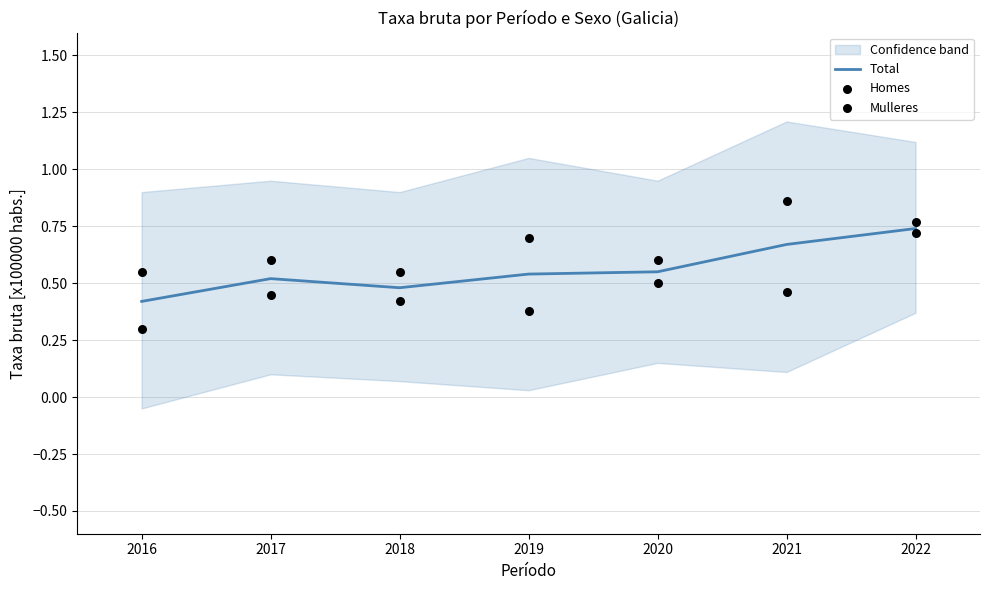

Which series has the widest spread of Y values?

Mulleres